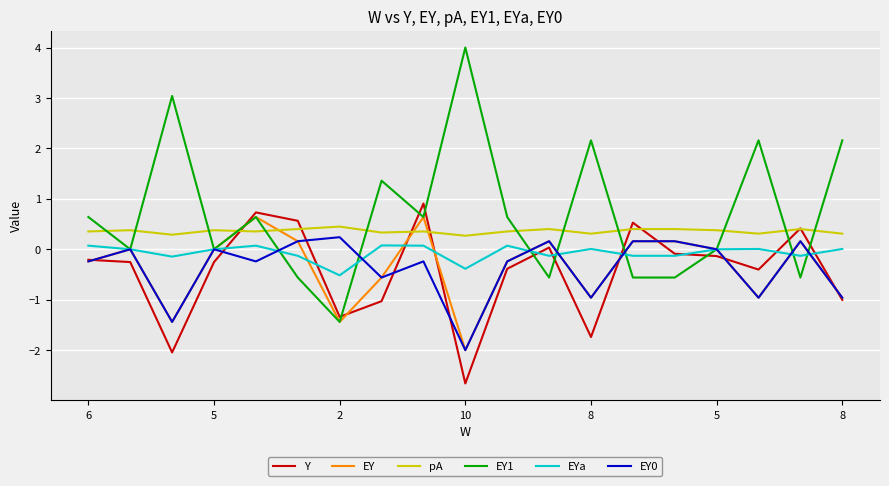

How many lines are shown in the chart?

6